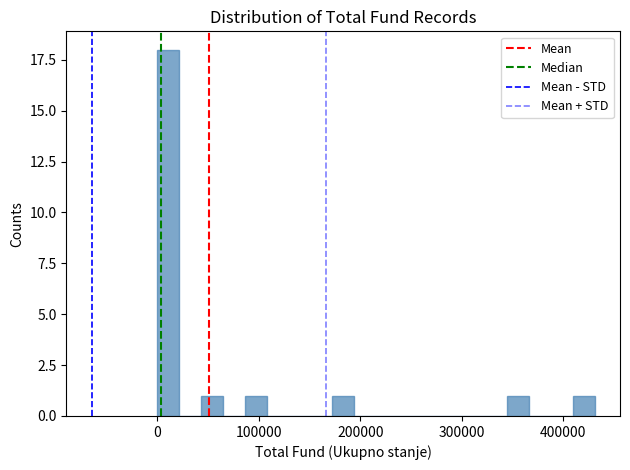

Around what value on the x-axis is the tallest bar? Give the approximate position of its centre, as read against the axis.

10000